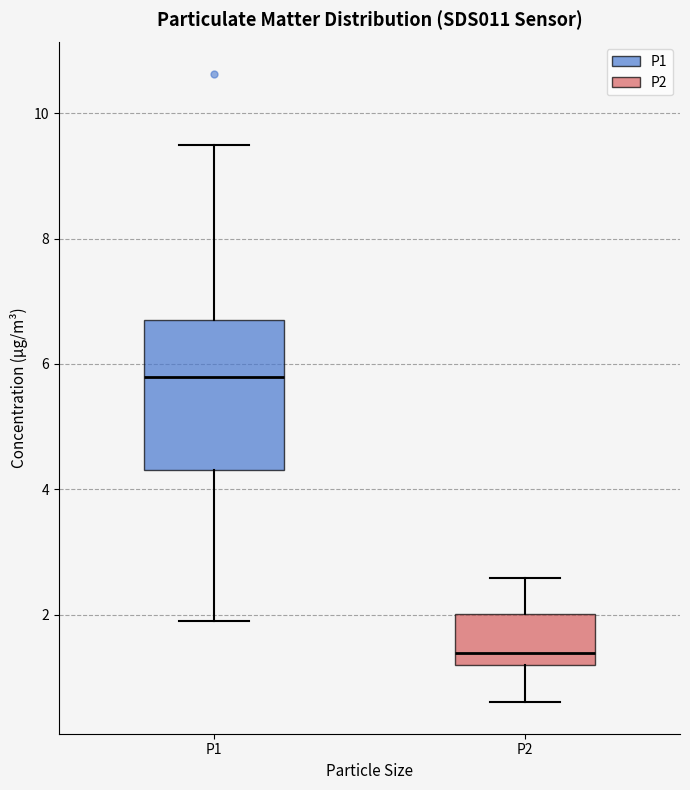

Comparing the boxes themselves (not the whiskers), which one is the tallest?

P1